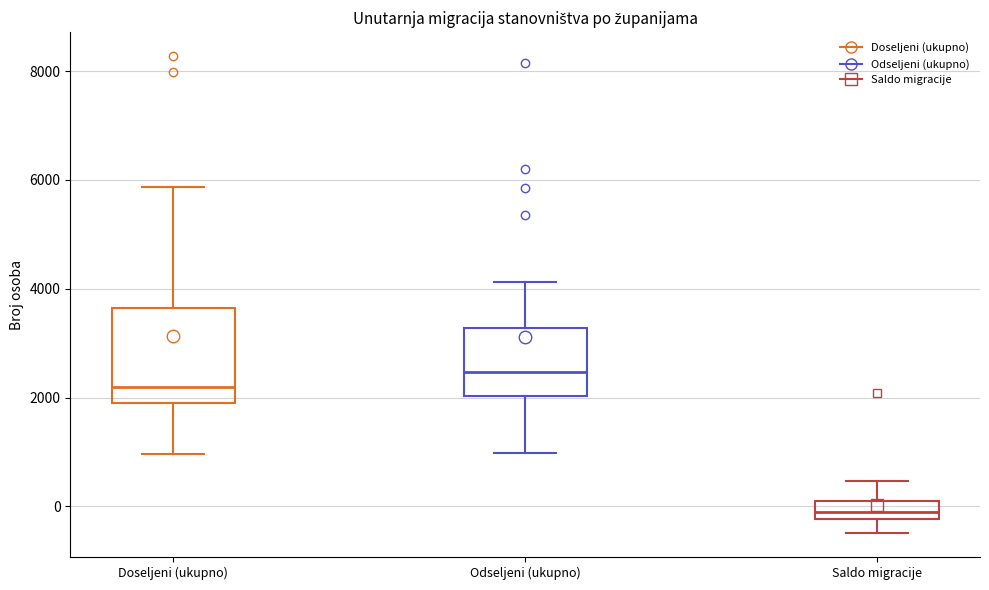

Reading left to right, transcribe this box plot: for each box, give where its median line is, the range the box spans, and where its two whiskers end, as read against the y-axis. The values are not printed on the chart, so give them approximately, as read against the axis.

Doseljeni (ukupno): median 2200, box 2000 to 3600, whiskers 1000 to 5800
Odseljeni (ukupno): median 2400, box 2000 to 3200, whiskers 1000 to 4200
Saldo migracije: median -200 (inside the box), box -200 to 0, whiskers -400 to 400